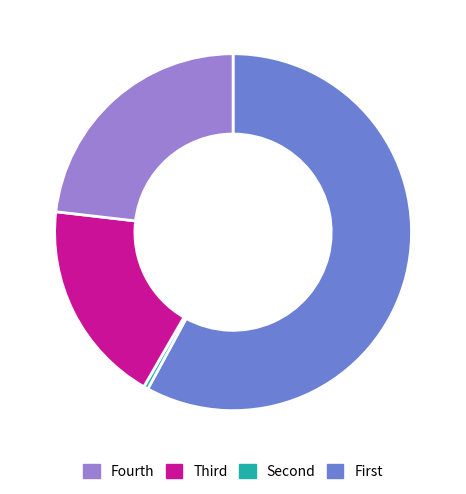

Does any single category account for the majority?

Yes